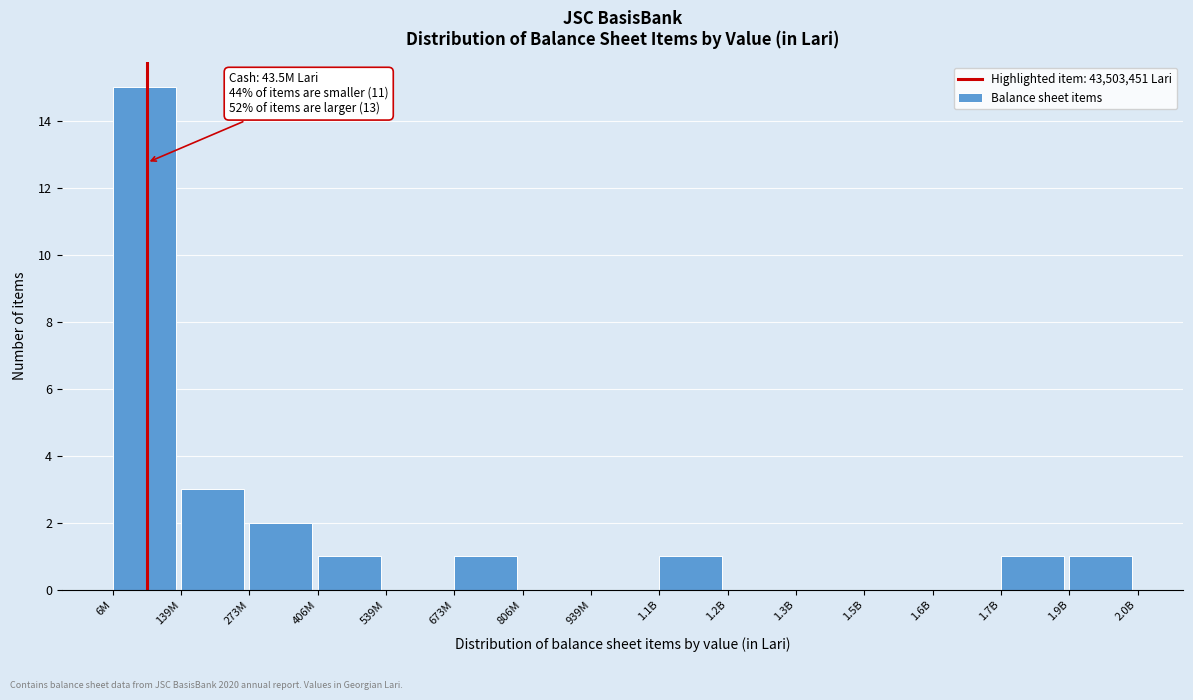

Reading left to right, extract all data points from this chart.

6M=15	139M=3	273M=2	406M=1	539M=0	673M=1	806M=0	939M=0	1.1B=1	1.2B=0	1.3B=0	1.5B=0	1.6B=0	1.7B=1	1.9B=1